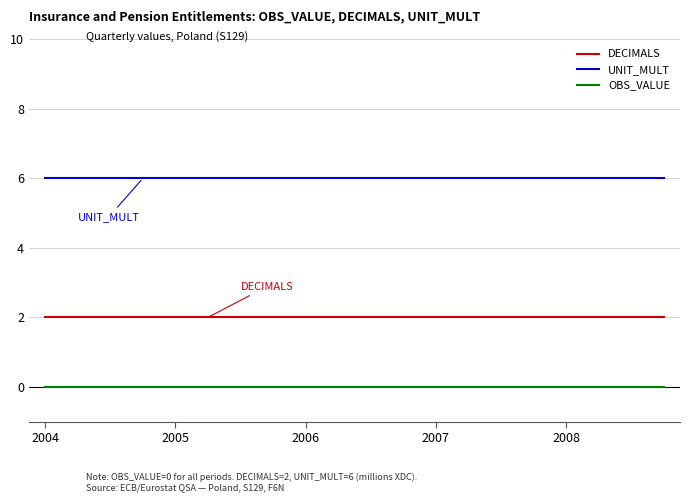

List the series in order of their peak value, lowest first.

OBS_VALUE, DECIMALS, UNIT_MULT